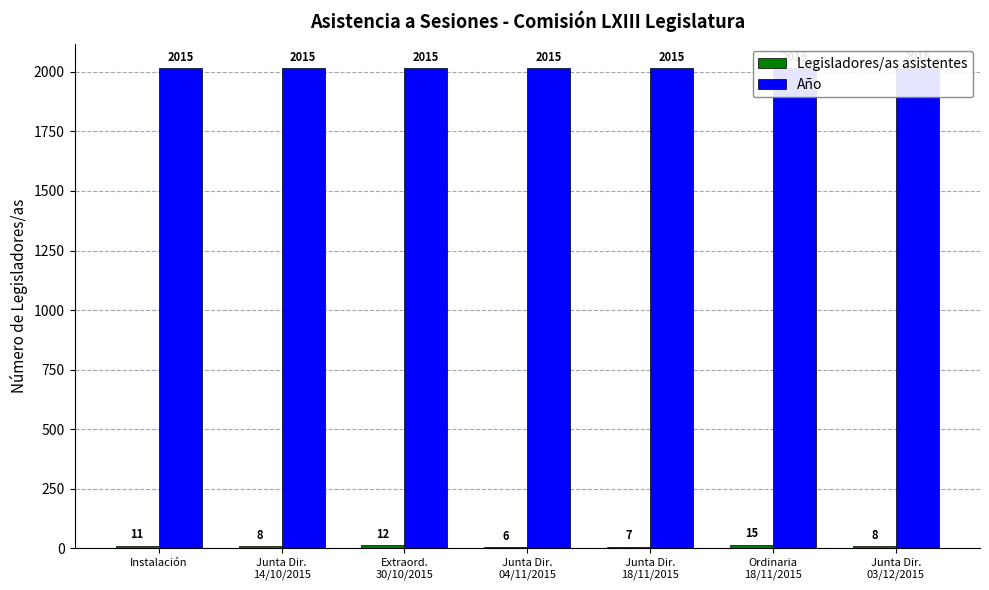

What is the sum of the Año values at Junta Dir.
04/11/2015 and Ordinaria
18/11/2015?

4030